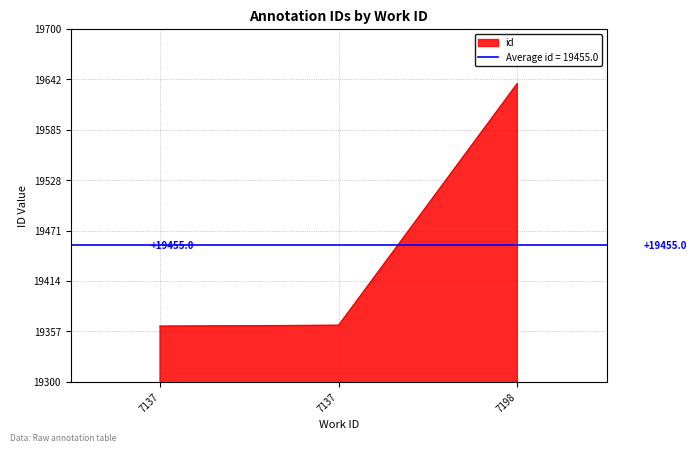

Reading right to left, list all the values displayed in this chart.

7198=19638	7137=19364	7137=19363